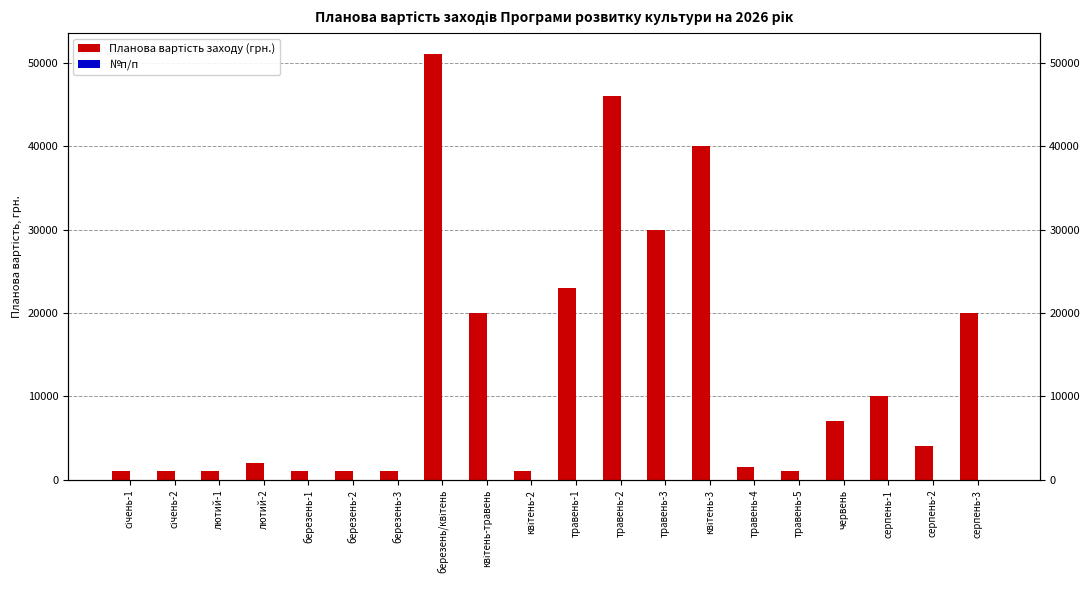

What is the total value across all series at травень-4?

1515